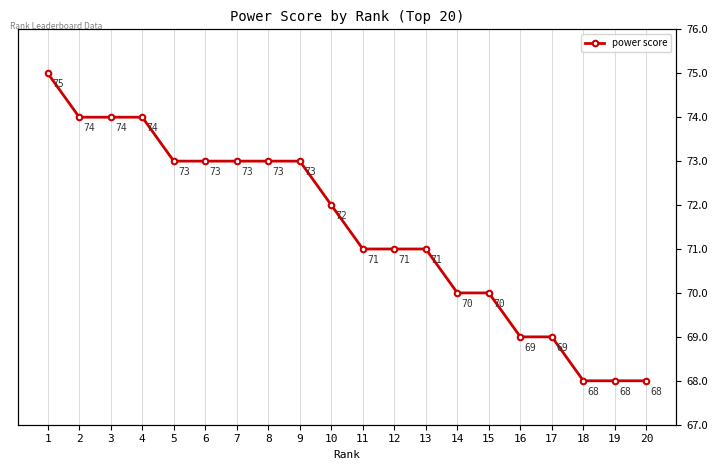

Reading right to left, transcribe all the data shown in this chart.

20=68	19=68	18=68	17=69	16=69	15=70	14=70	13=71	12=71	11=71	10=72	9=73	8=73	7=73	6=73	5=73	4=74	3=74	2=74	1=75